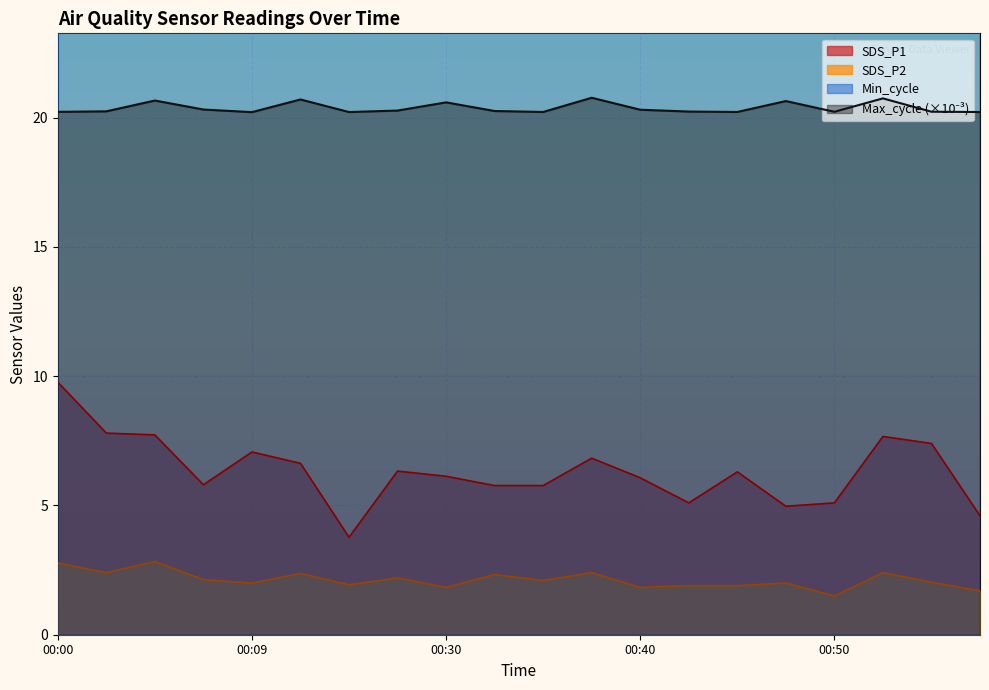

Which series has the largest range (max minus min)?

SDS_P1